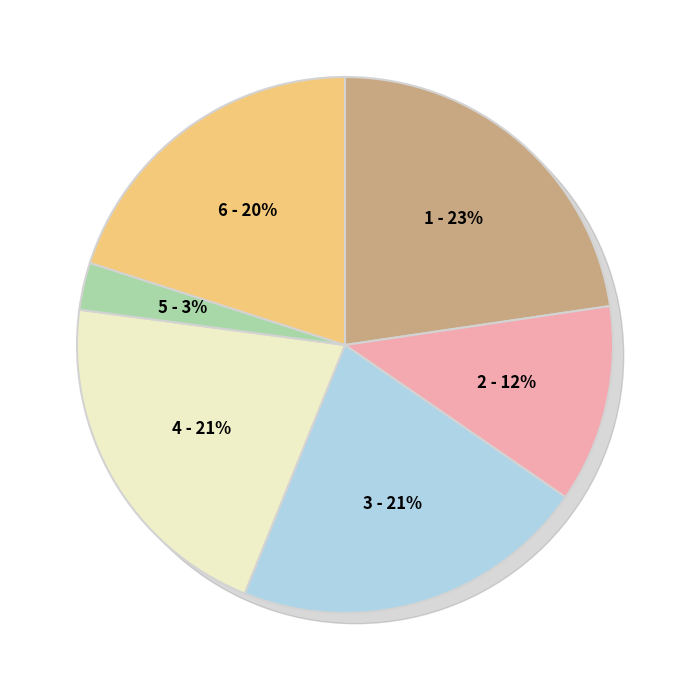

How many slices are in this pie chart?

6